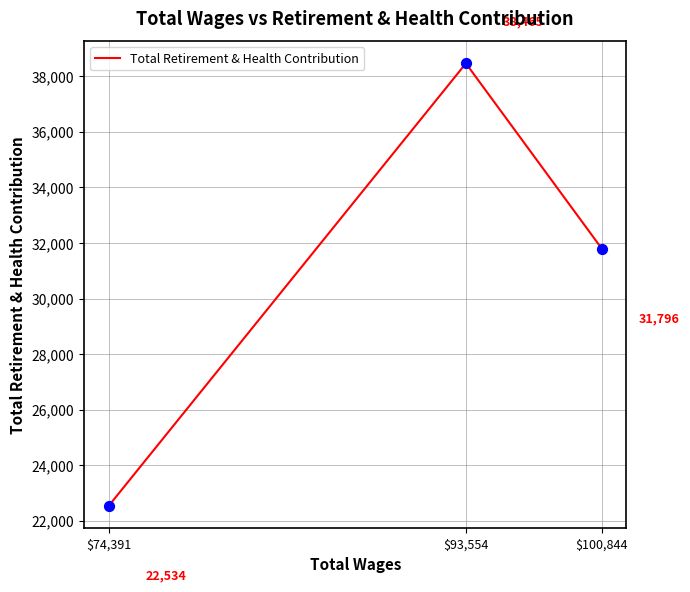

Which has a higher value, $74,391 or $100,844?

$100,844